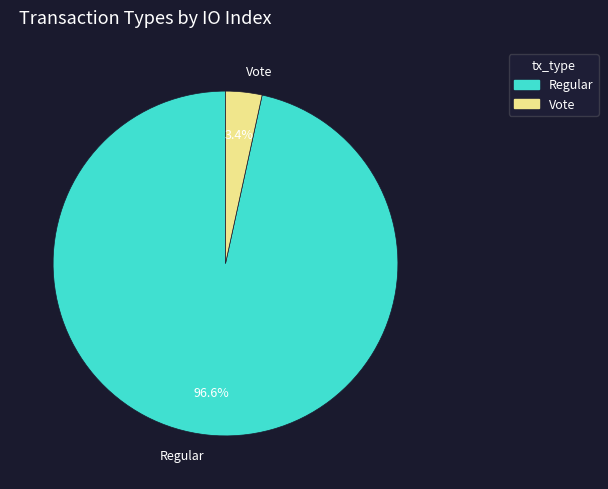

Which category accounts for the majority?

Regular